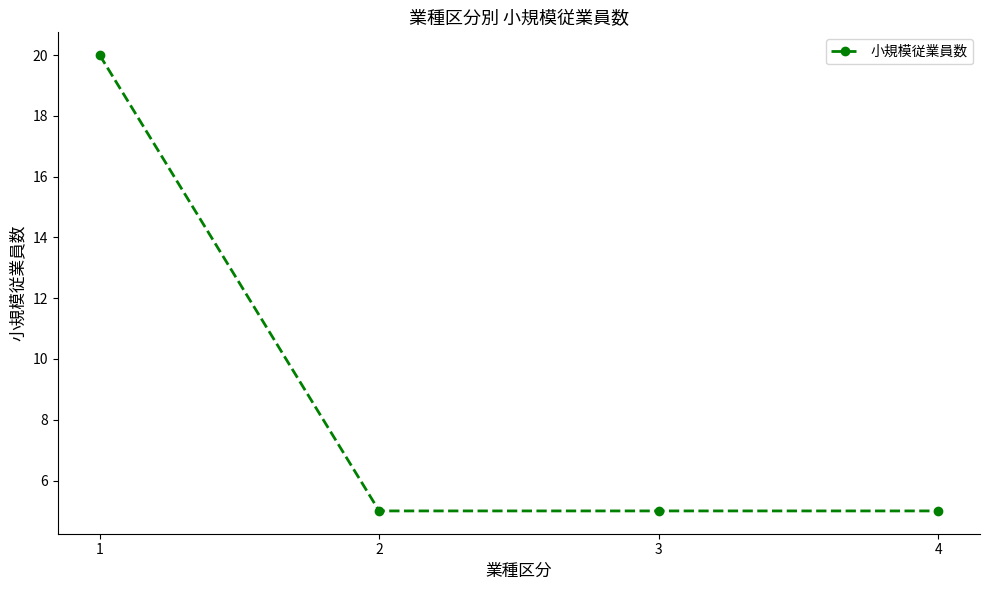

What is the sum of the values at 3 and 2?

10